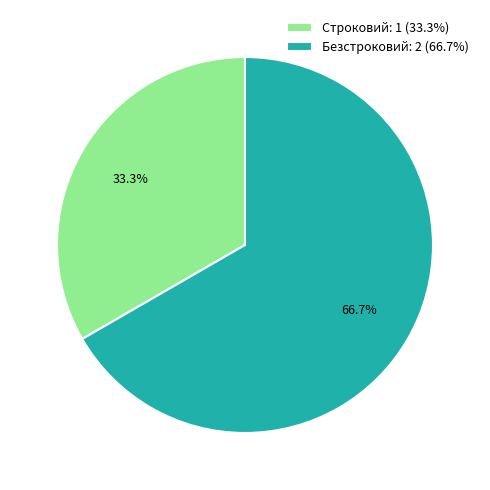

Which slice is the largest?

Безстроковий